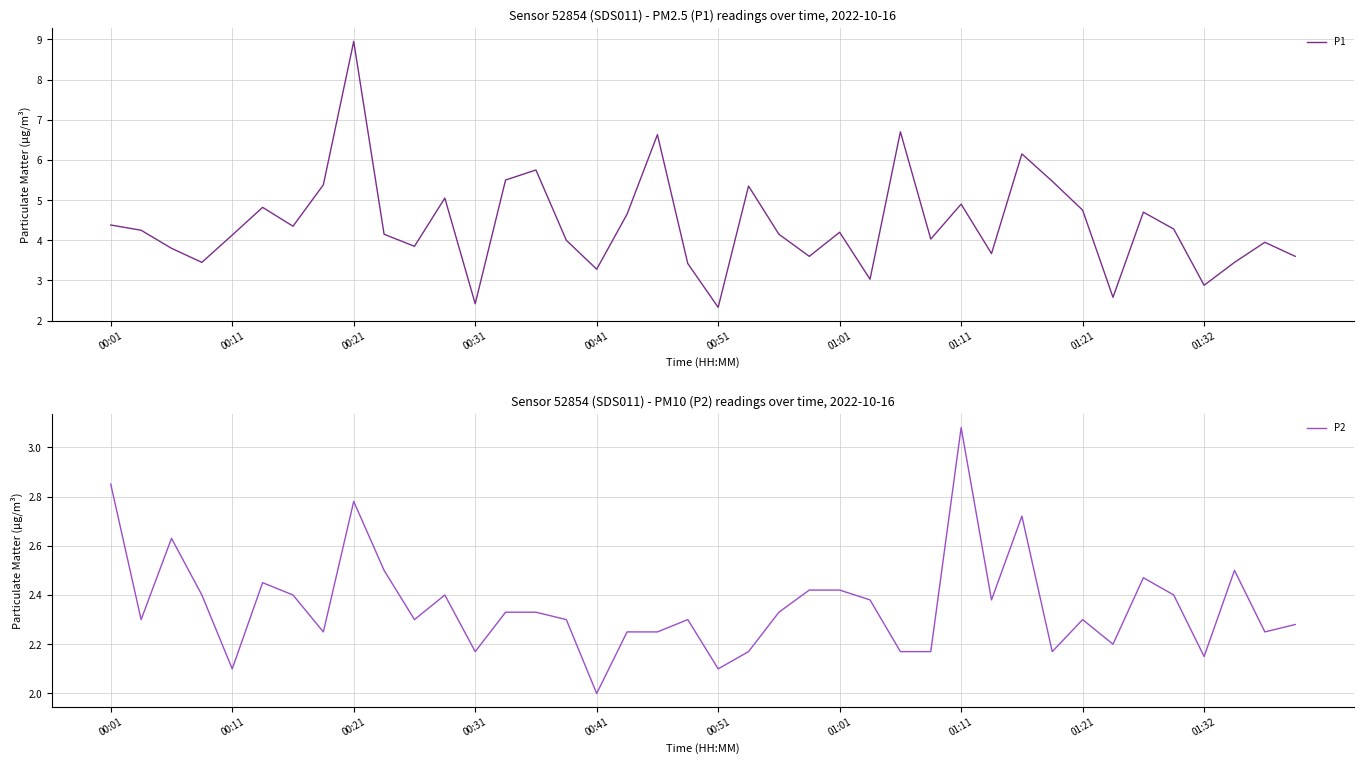

True or false: P2 and P1 cross at least once.

False